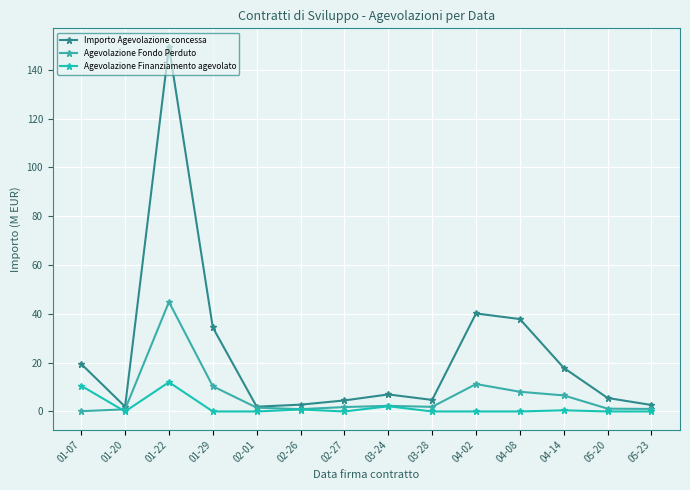

Where is the first local maximum for Agevolazione Finanziamento agevolato?

01-22